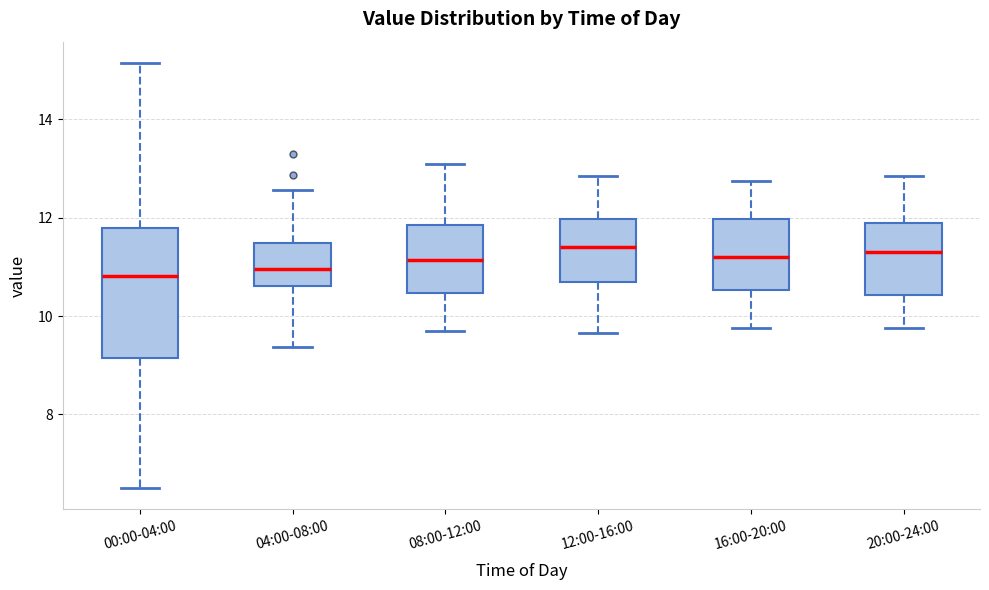

Comparing the boxes themselves (not the whiskers), which one is the tallest?

00:00-04:00